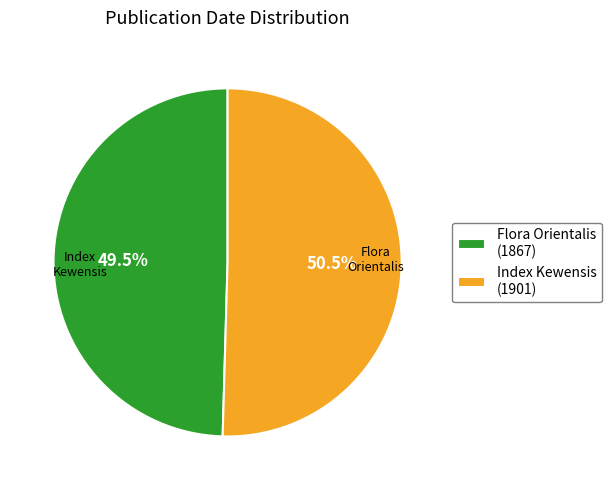

How many slices are in this pie chart?

2